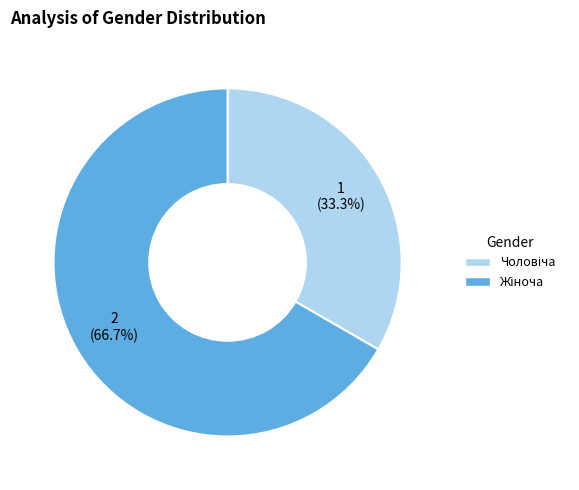

Does any single category account for the majority?

Yes